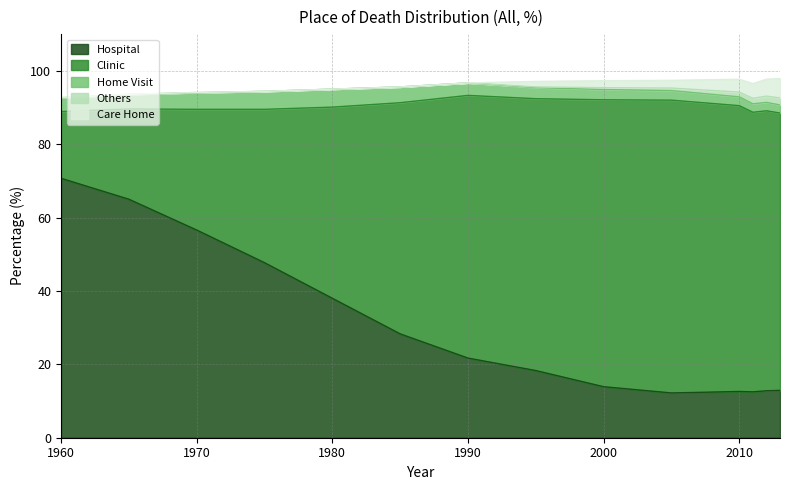

Which category has the highest value in the Others series?

2013